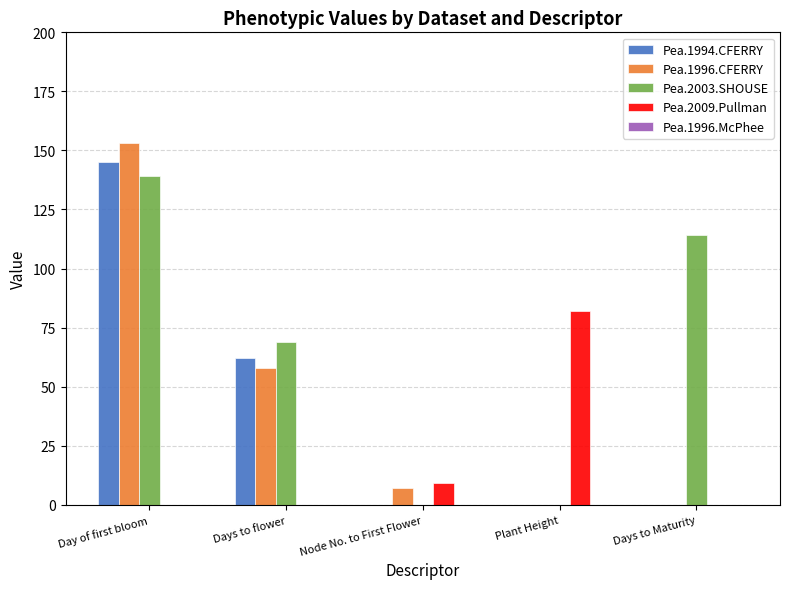

Which series has the largest total across all categories?

Pea.2003.SHOUSE